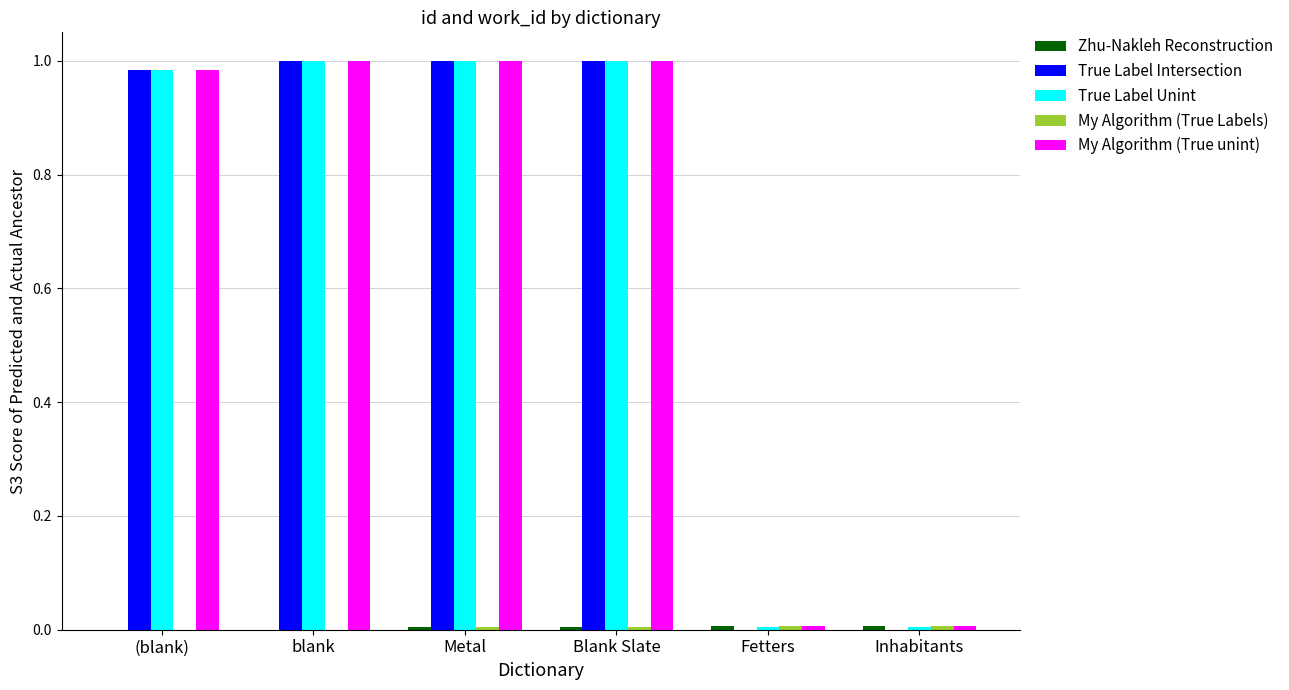

The My Algorithm (True unint) series shows 0.3 at blank. True or false?

False